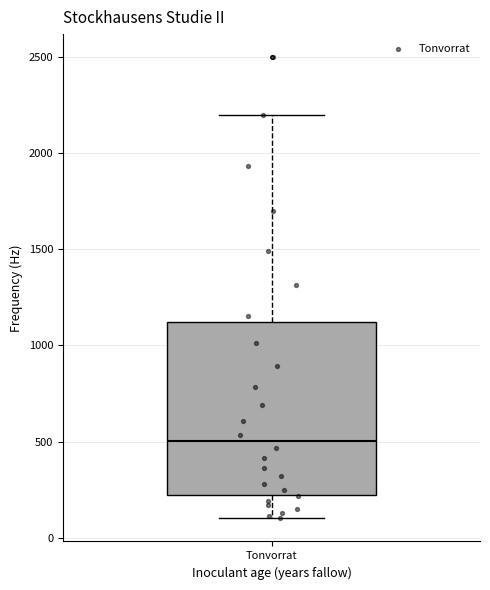

Where is the upper edge of the box for Tonvorrat on the y-axis? The values are not printed on the chart, so give them approximately, as read against the axis.

1100